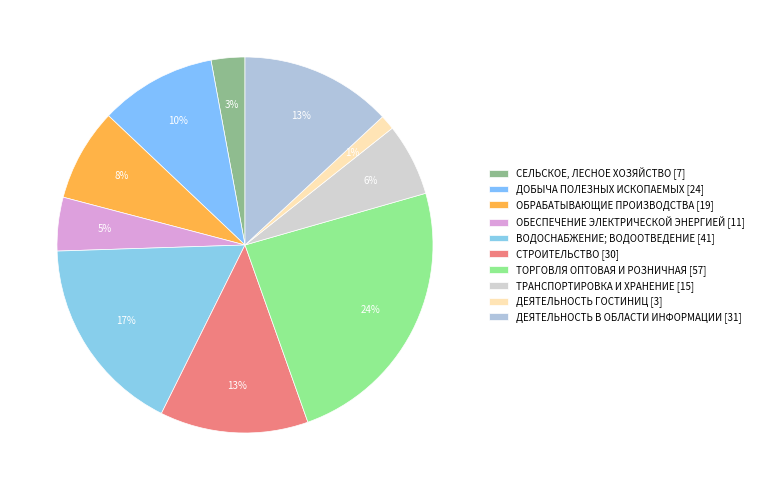

To the nearest percent, what is the average slice percentage?

10%